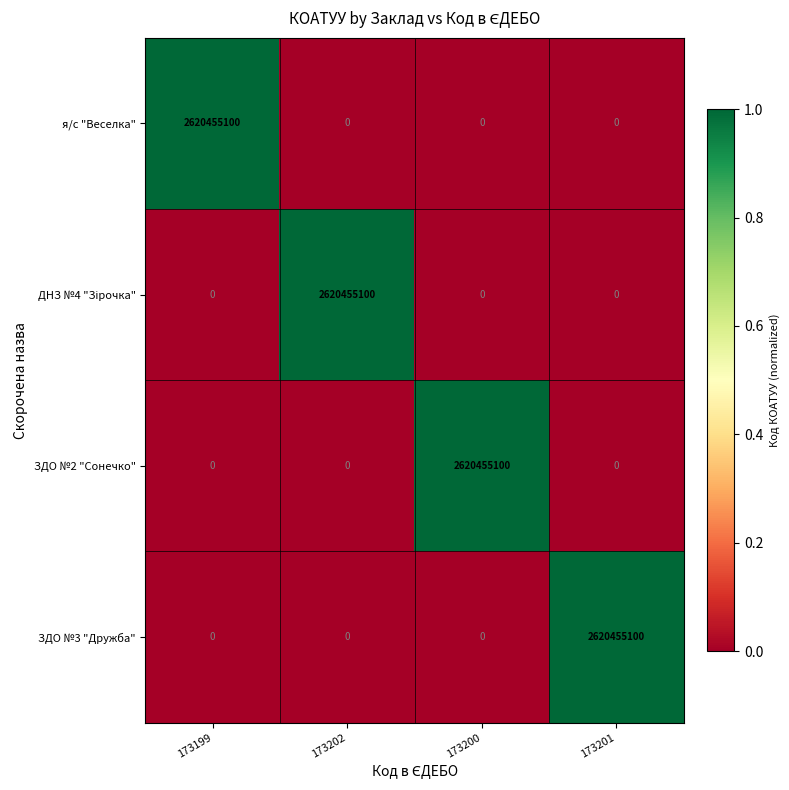

What is the spread (max minus min) of values at 173199?

2620455100